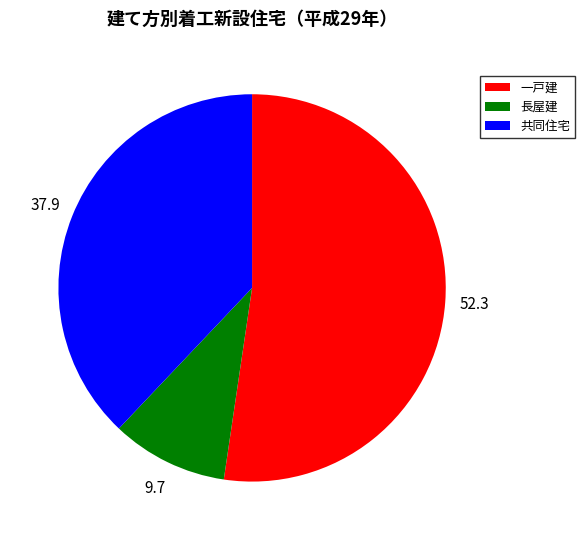

Does 共同住宅 represent more than half of the total?

No